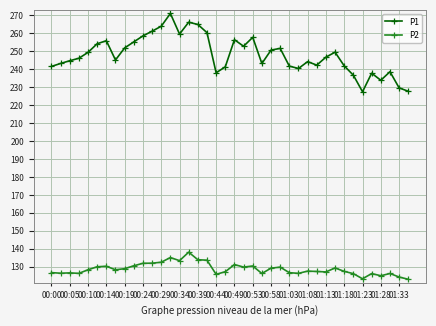

True or false: P2 and P1 intersect in this chart.

False